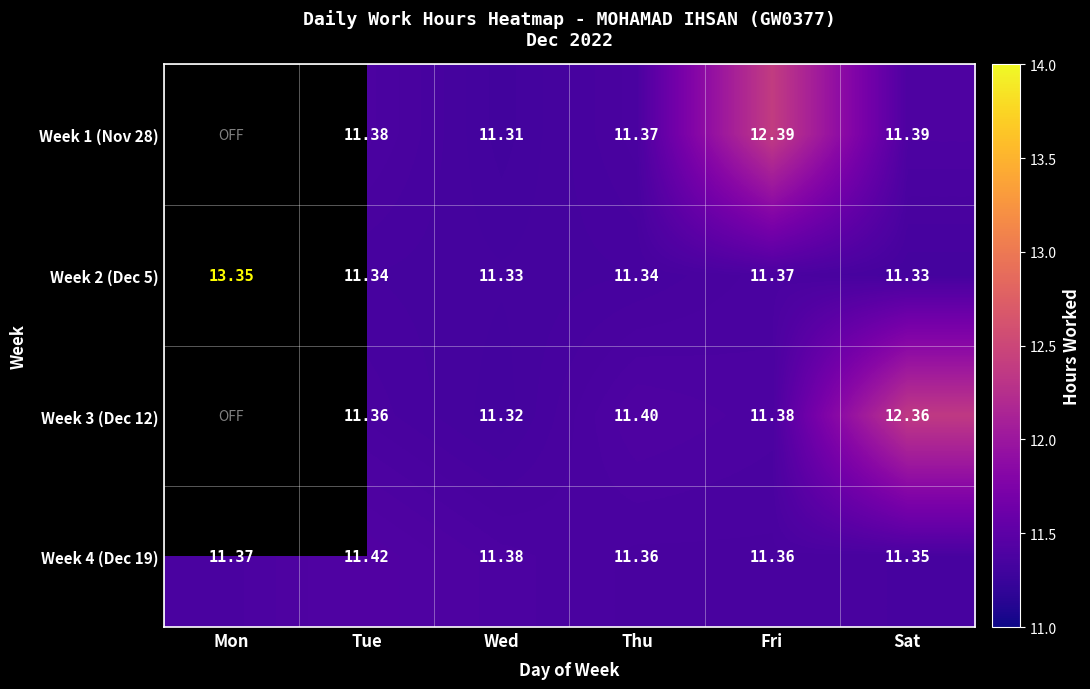

Where is Week 2 (Dec 5) nearest to the value 12?

Fri